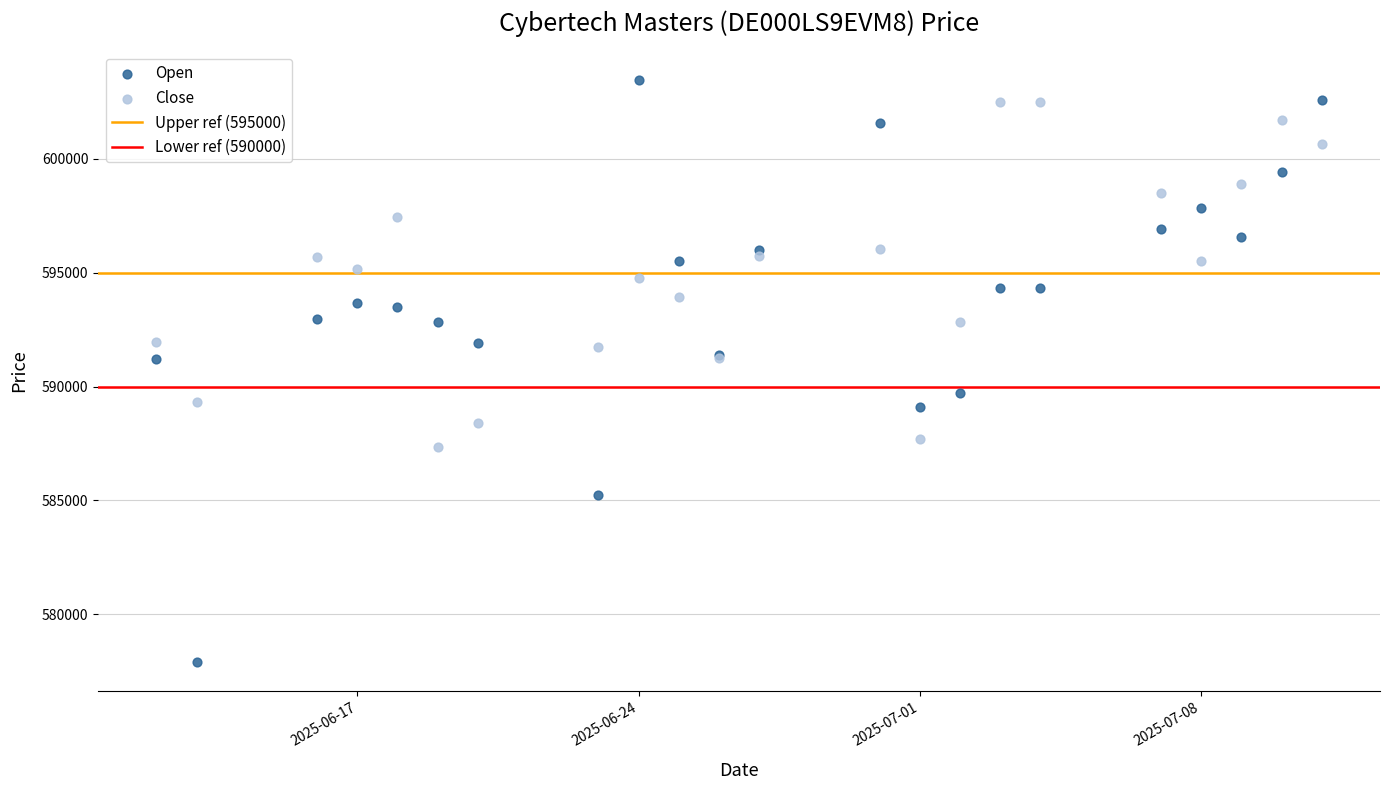

Which series contains the highest Y value?

Open